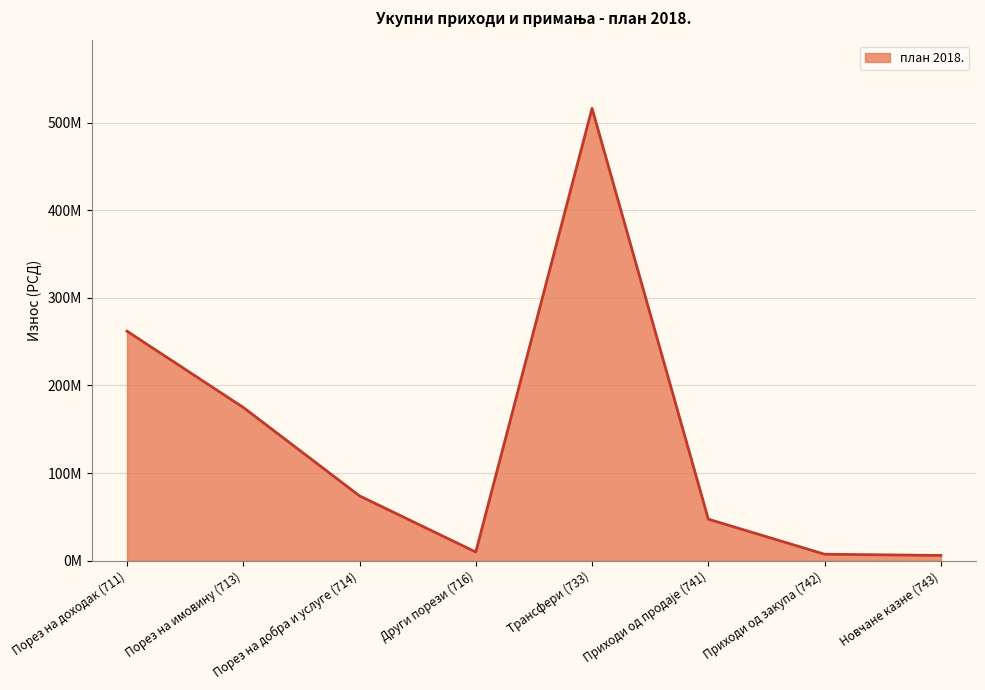

Does the chart have visible grid lines?

Yes